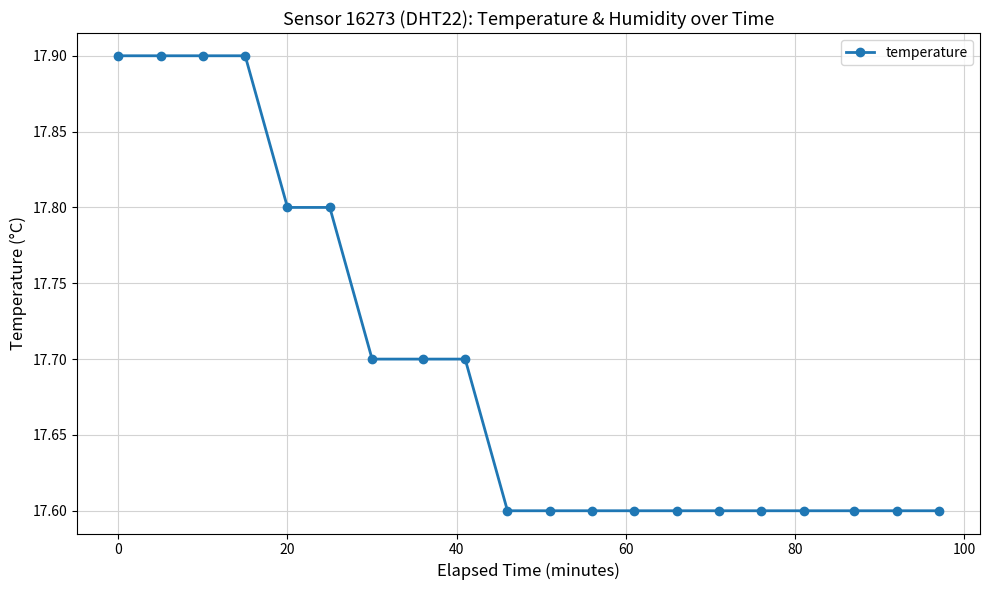

Count the values in the range 17 to 18.

20